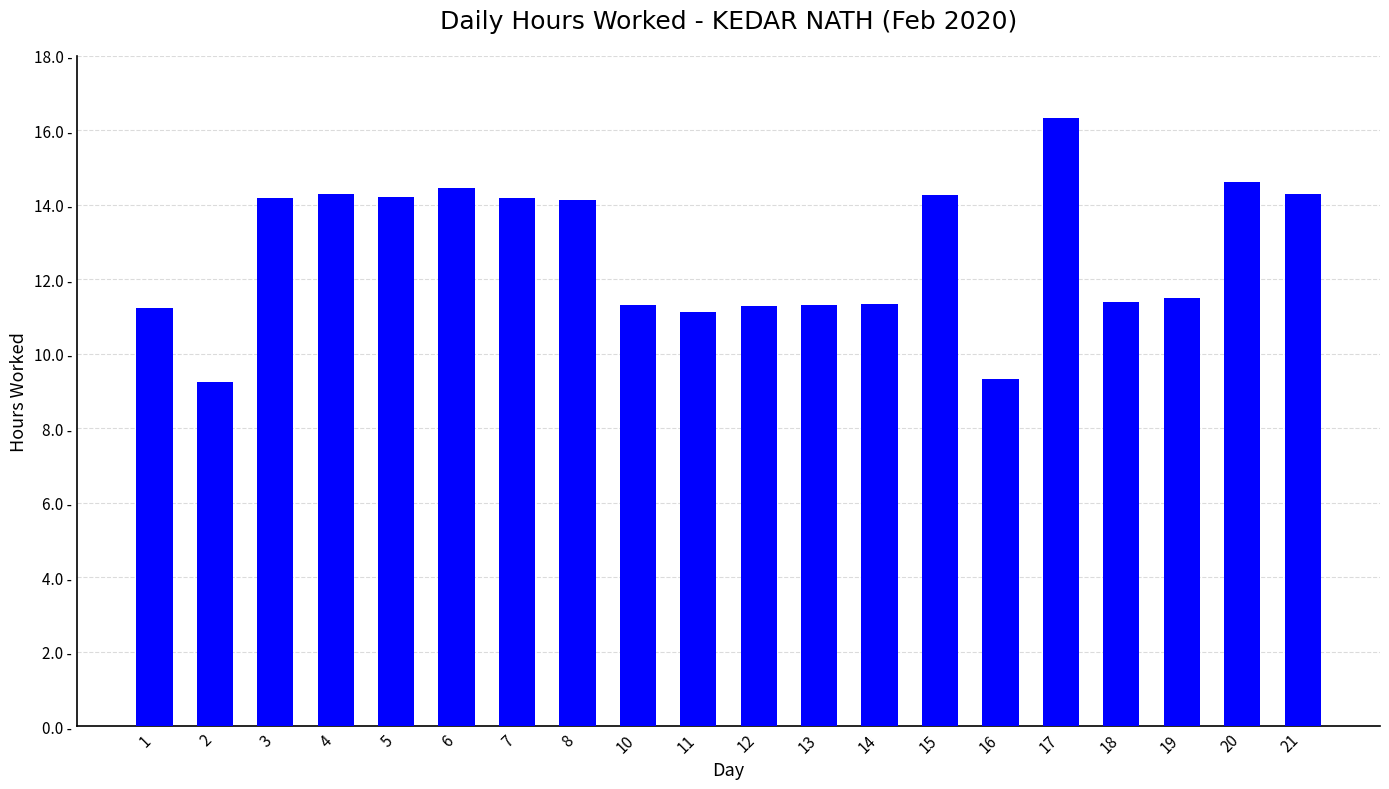

Reading left to right, what are all the values shown in this chart?

1=11.2	2=9.2	3=14.2	4=14.3	5=14.2	6=14.5	7=14.2	8=14.1	10=11.3	11=11.1	12=11.3	13=11.3	14=11.3	15=14.3	16=9.3	17=16.3	18=11.4	19=11.5	20=14.6	21=14.3